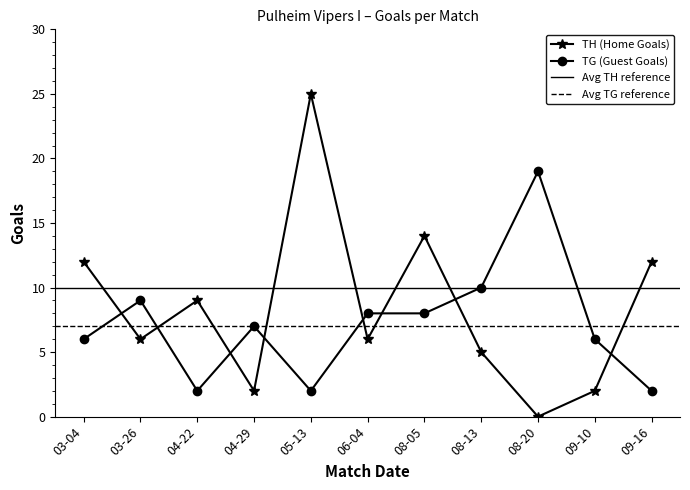

Is it true that TG (Guest Goals) equals 2 at 04-22?

True